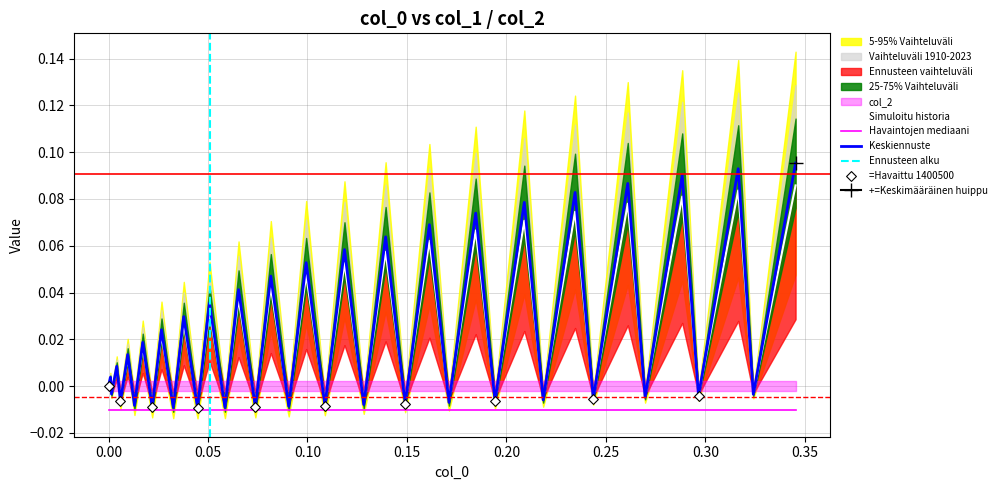

Which has a higher value, 0.10 or 0.00?

0.10